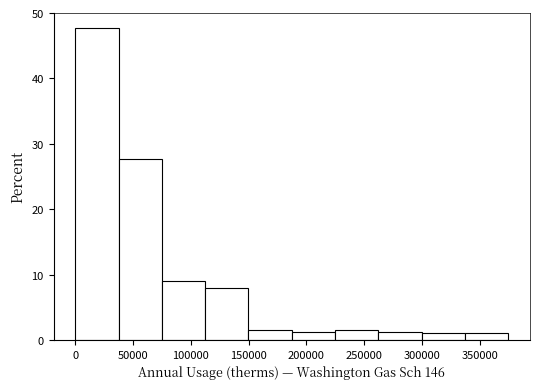

Reading left to right, transcribe this chart: for each bar, give the range it covers on the x-axis and its height. Neither the bar edges nor the heights are printed on the chart, so give them approximately, as read against the axes.

0 to 35000: 48
35000 to 75000: 28
75000 to 110000: 9
110000 to 150000: 8
150000 to 185000: 2
185000 to 225000: 1
225000 to 260000: 2
260000 to 300000: 1
300000 to 335000: 1
335000 to 375000: 1